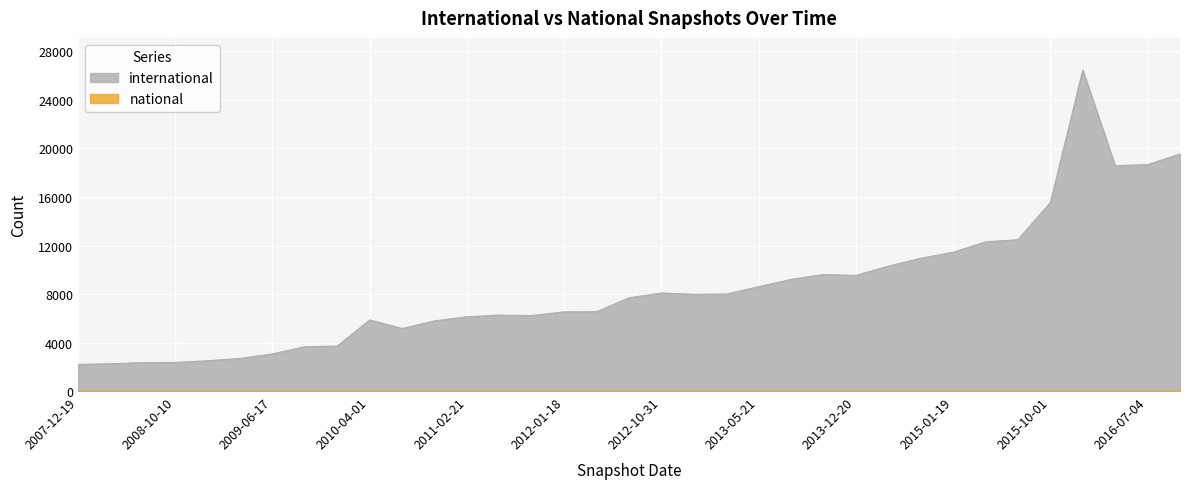

Where does the data first go above 7693?

2012-10-31